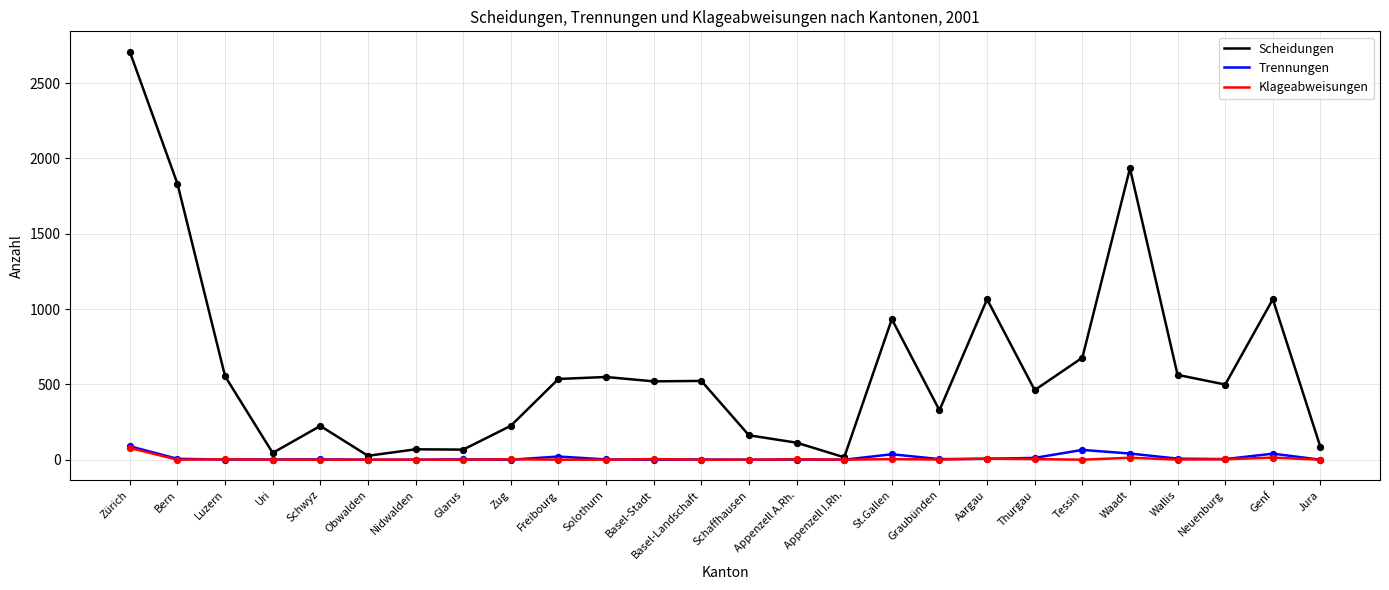

Which series has the largest range (max minus min)?

Scheidungen